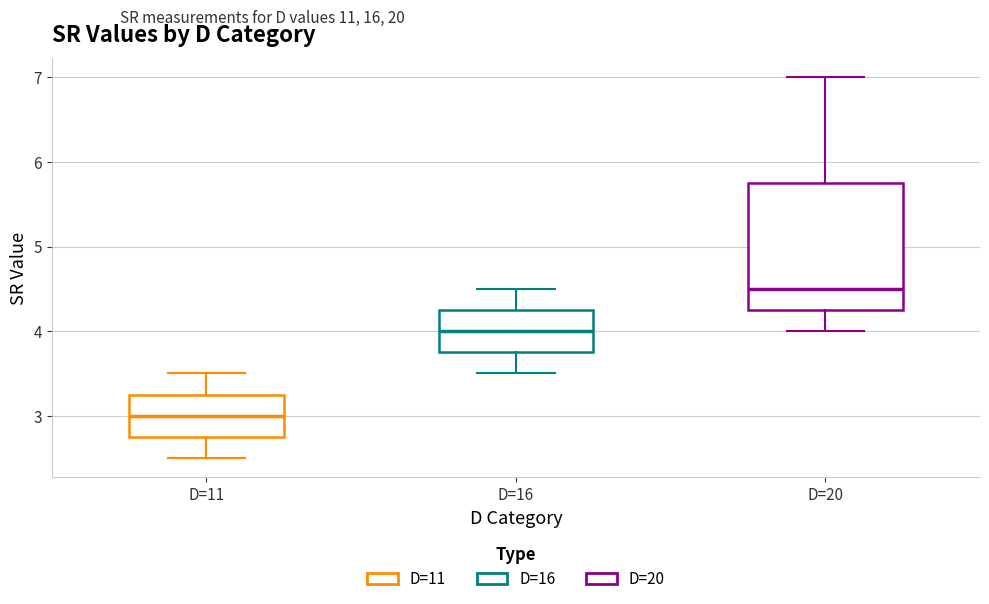

Which box's median line is the highest?

D=20